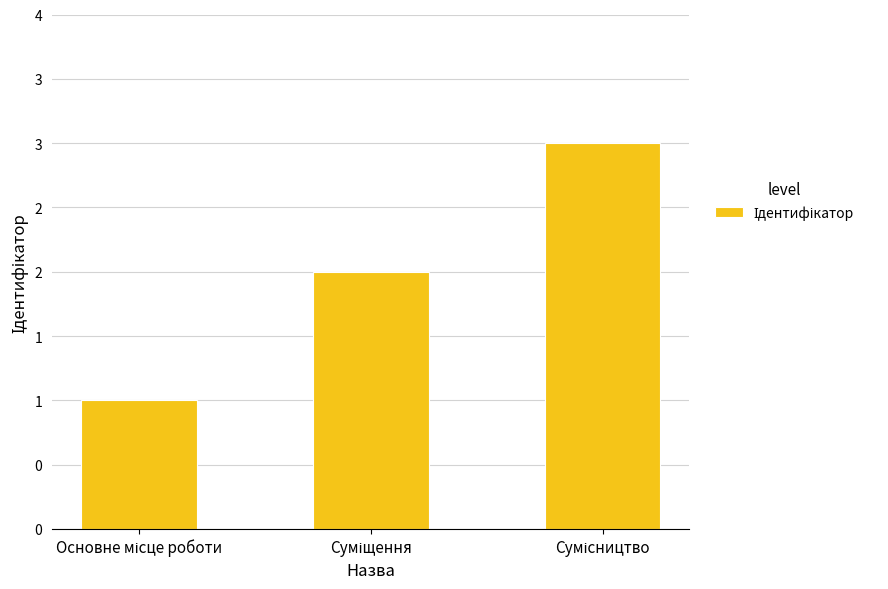

Rank the categories by value from highest to lowest.

Сумісництво, Суміщення, Основне місце роботи